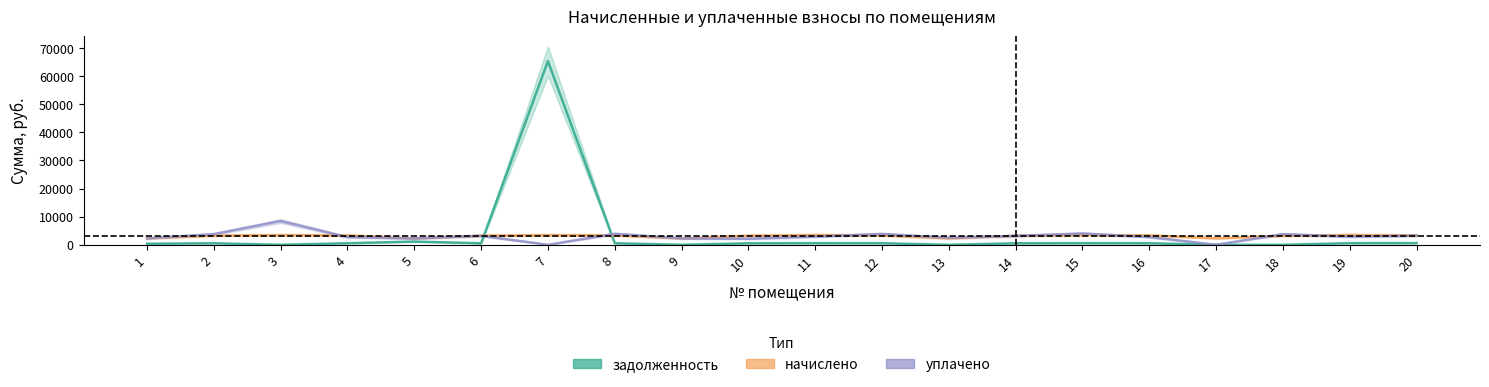

True or false: уплачено and задолженность intersect in this chart.

True